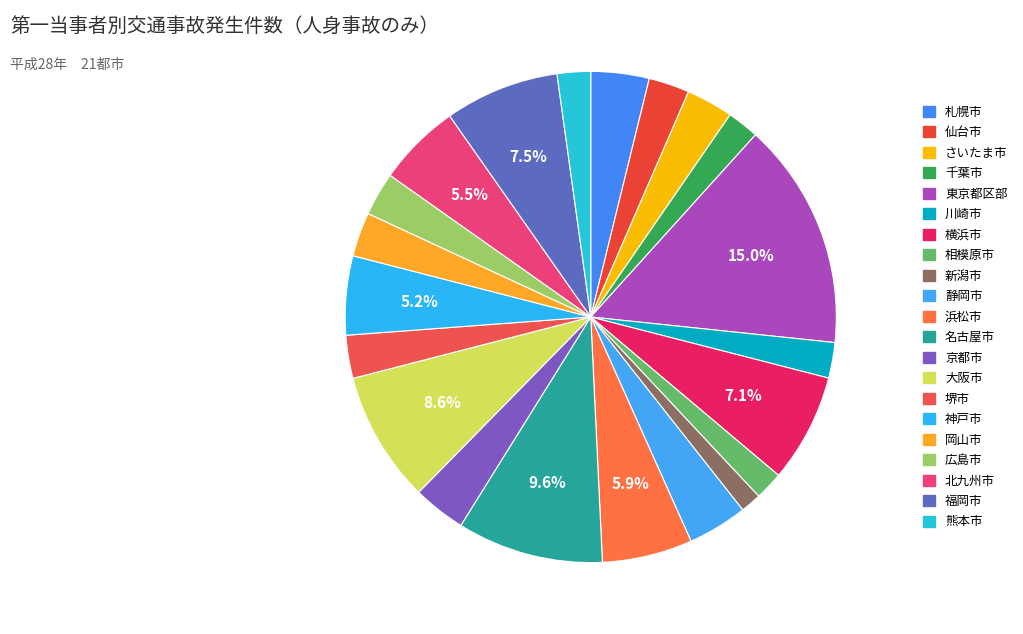

How many segments does this pie chart have?

21